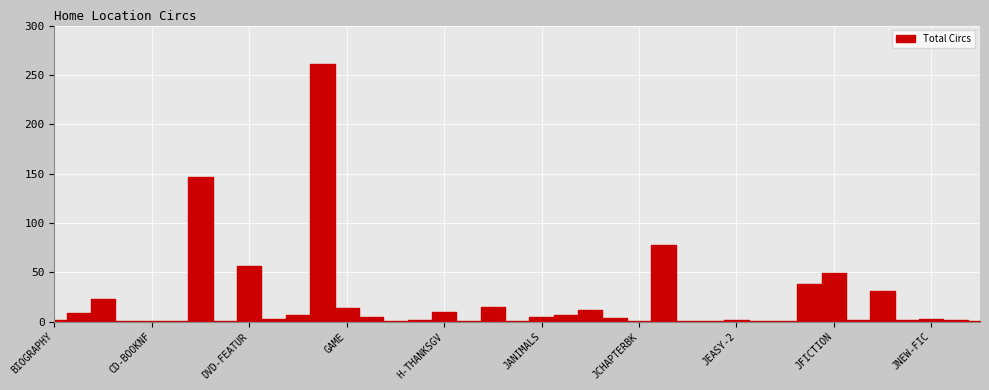

What is the approximate value at JEASY-READ, to the nearest 5?

40